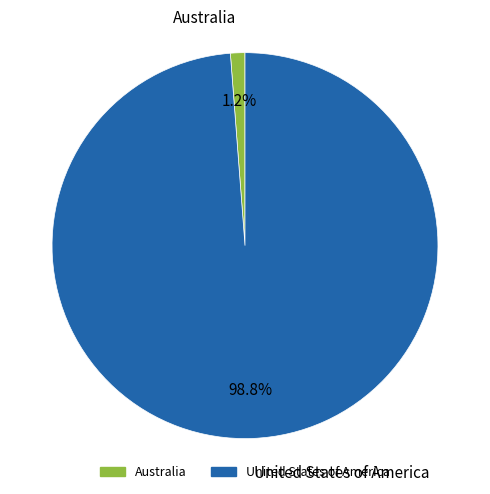

How many slices are in this pie chart?

2